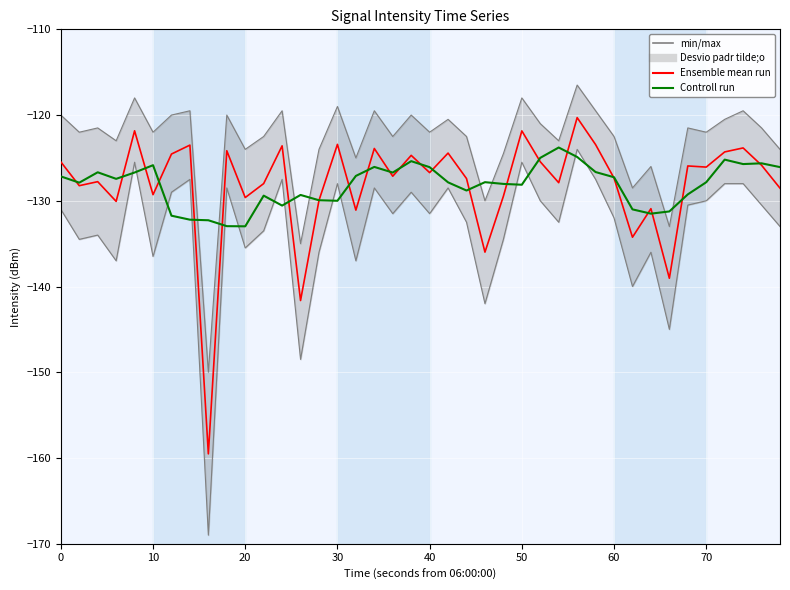

Reading left to right, transcribe all the data shown in this chart.

Ensemble mean run: -125.5	-128.2	-127.8	-130.1	-121.8	-129.3	-124.5	-123.5	-159.5	-124.2	-129.6	-128.0	-123.6	-141.6	-130.0	-123.4	-131.1	-123.9	-127.1	-124.7	-126.7	-124.4	-127.4	-136.0	-129.5	-121.8	-125.4	-127.9	-120.3	-123.4	-127.4	-134.2	-130.9	-139.0	-125.9	-126.1	-124.3	-123.8	-125.9	-128.5
Control run: -127.2	-127.9	-126.7	-127.4	-126.7	-125.8	-131.7	-132.2	-132.3	-133.0	-133.0	-129.4	-130.6	-129.3	-129.9	-130.0	-127.1	-126.0	-126.7	-125.4	-126.1	-127.8	-128.8	-127.8	-128.0	-128.1	-125.0	-123.8	-124.9	-126.6	-127.3	-131.0	-131.5	-131.2	-129.3	-127.8	-125.2	-125.7	-125.6	-126.1